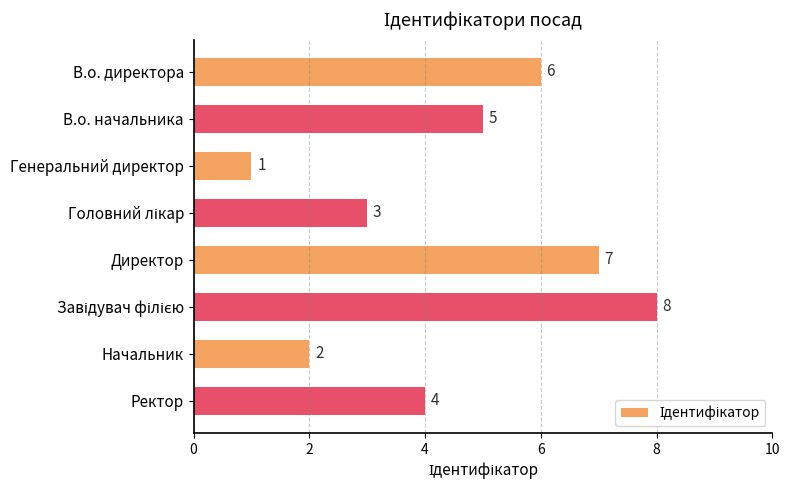

The value at В.о. директора is 6. True or false?

True